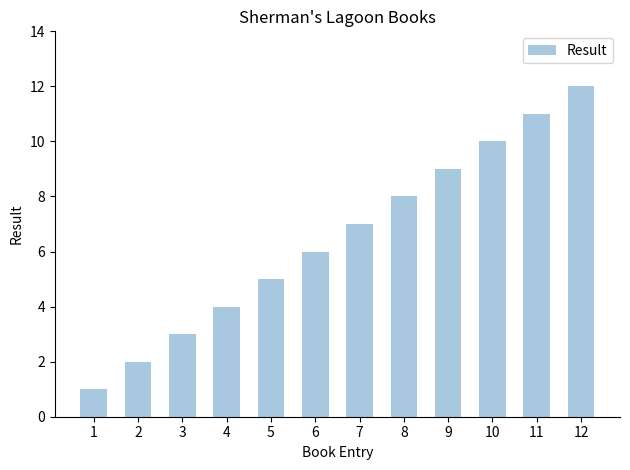

What is the difference between the maximum and minimum values?

11